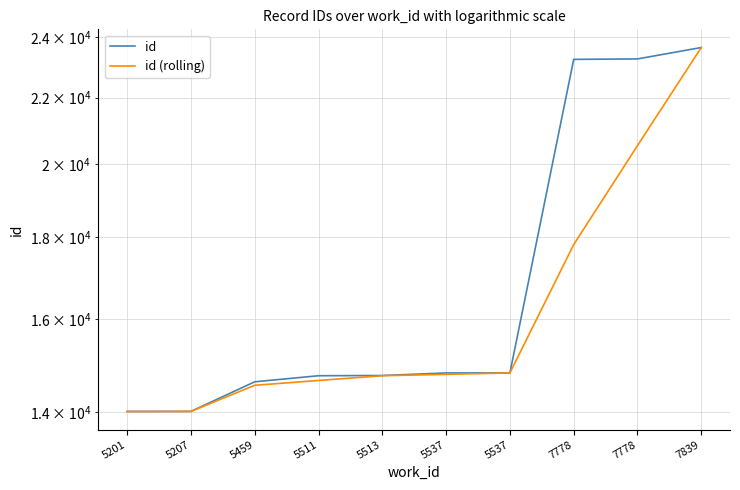

List the labels in order of id (rolling) value, smallest first.

5201, 5207, 5459, 5511, 5513, 5537, 5537, 7778, 7778, 7839